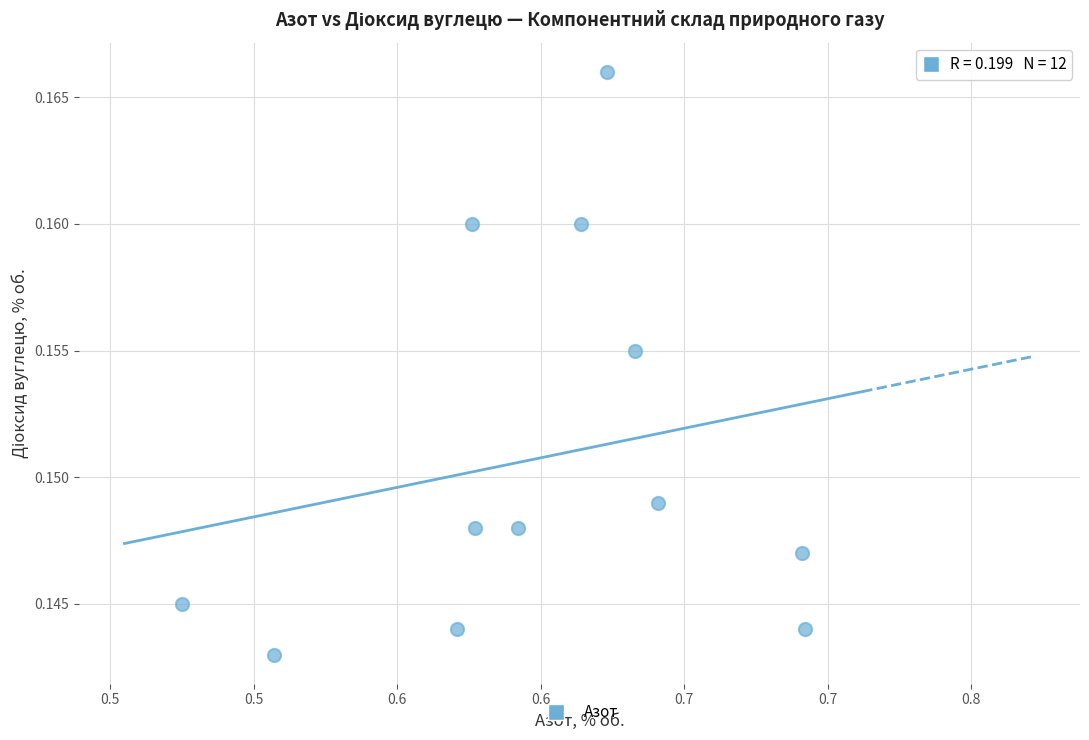

What is the average X value?

0.6